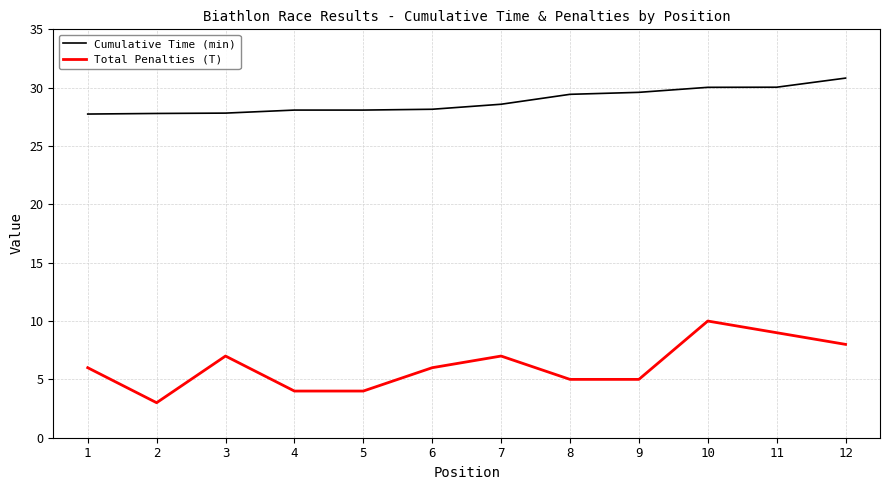

Between 7 and 12, which series saw the biggest shift?

Cumulative Time (min)